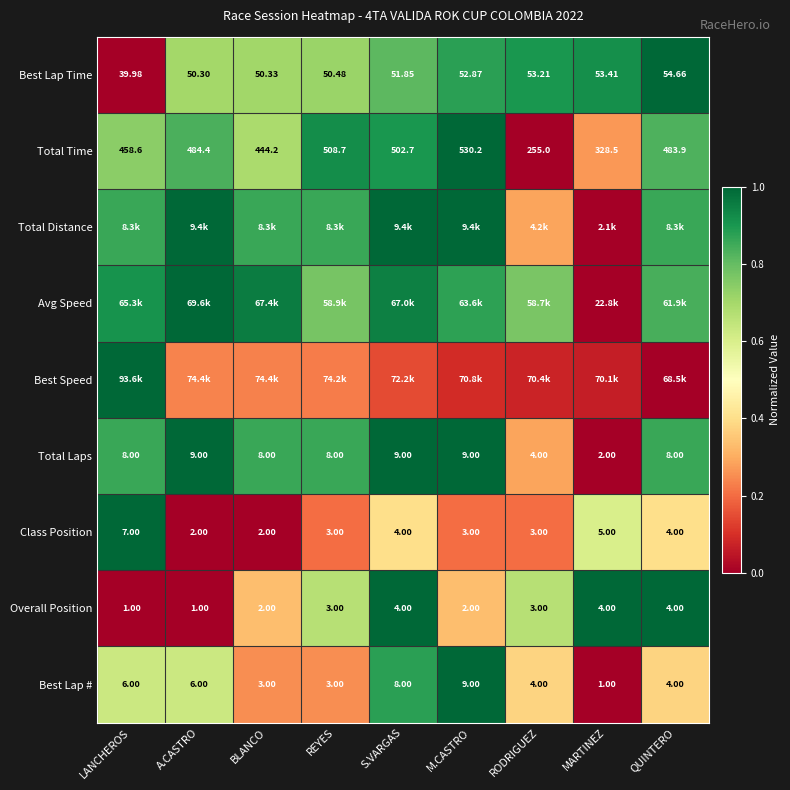

At which label does Best Lap # reach its minimum?

MARTINEZ